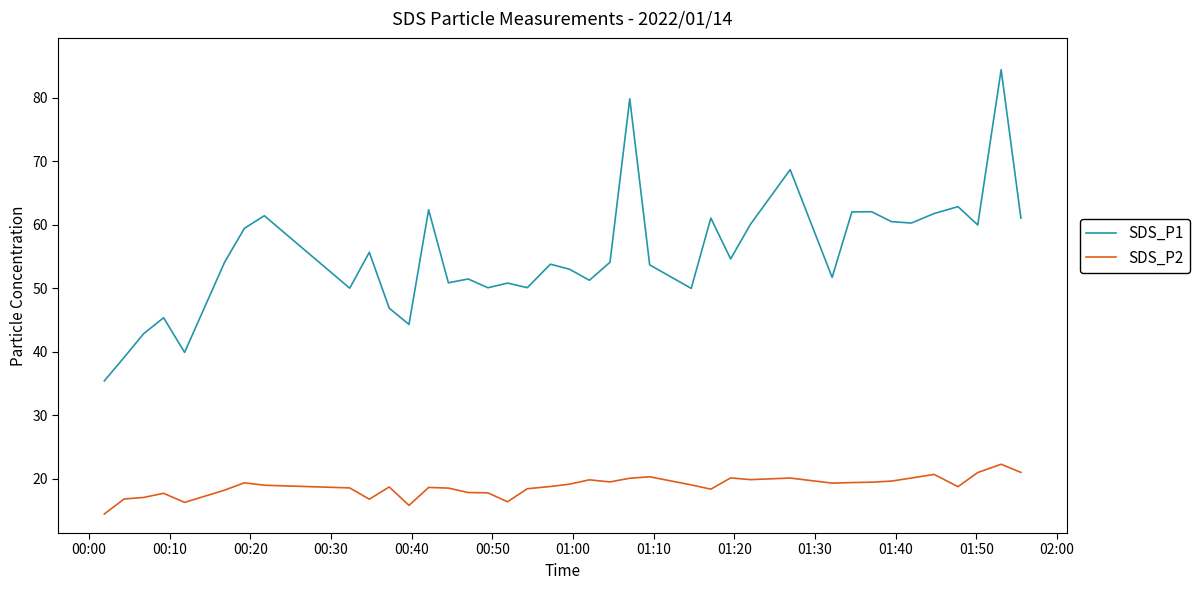

What is the highest value of the SDS_P1 series?

84.4